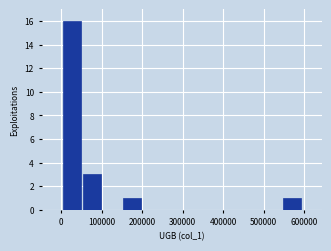

Over which range of the x-axis is the bar tallest?

0 to 50000